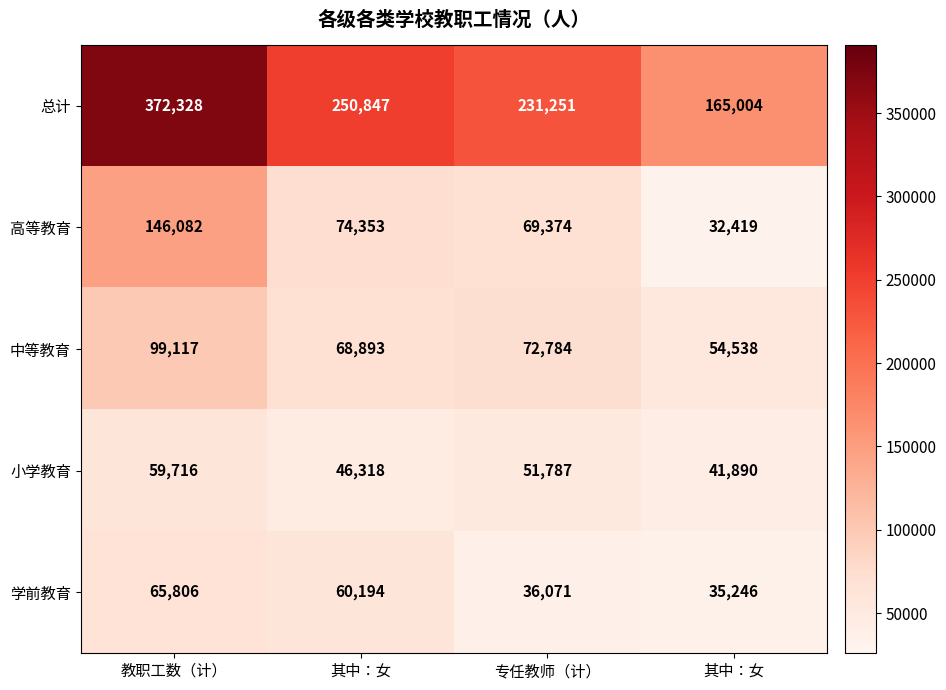

How many categories are shown in the chart?

4